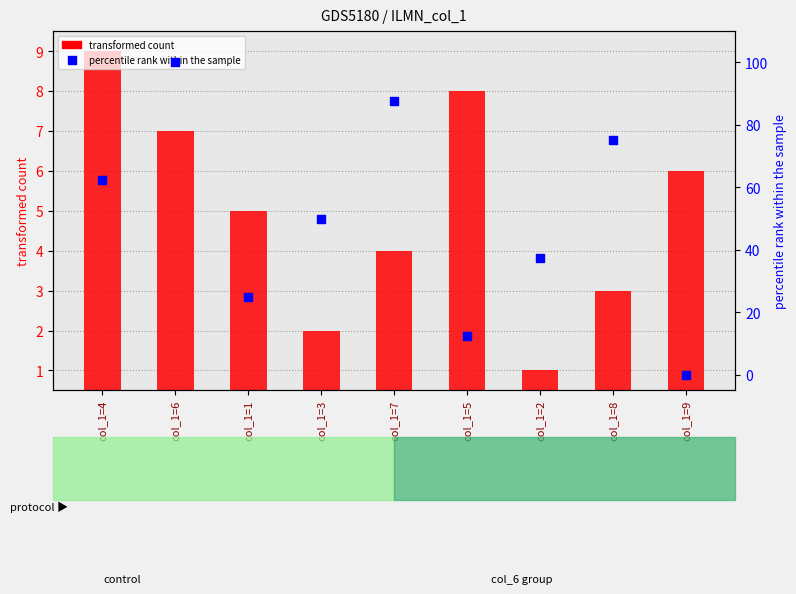

Which series has the largest Y range (max minus min)?

col_7 (percentile rank)